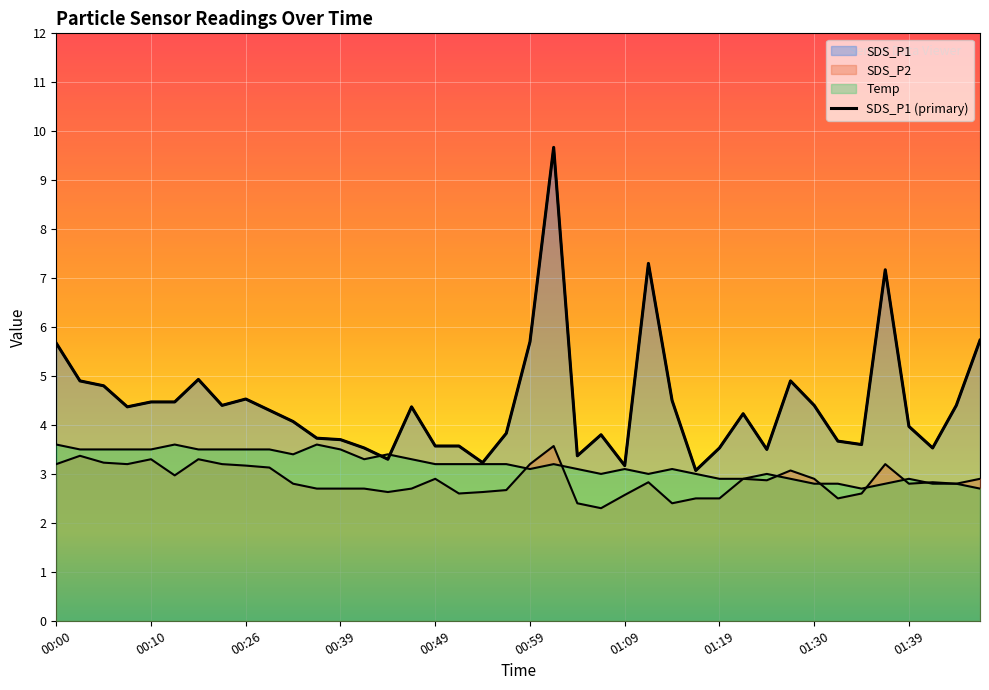

Does the chart display data point markers on the line(s)?

No